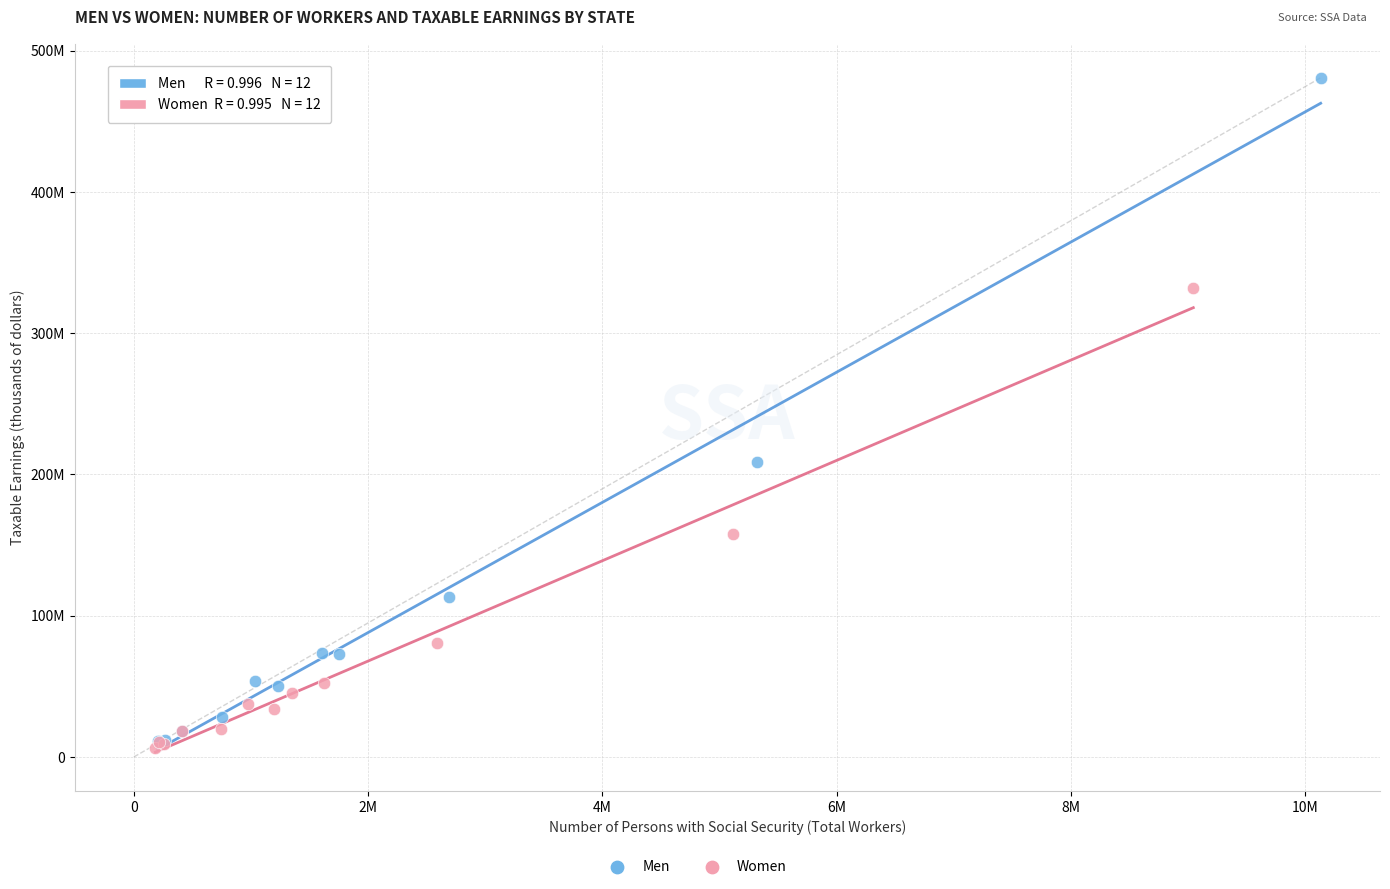

Which series contains the highest Y value?

Men